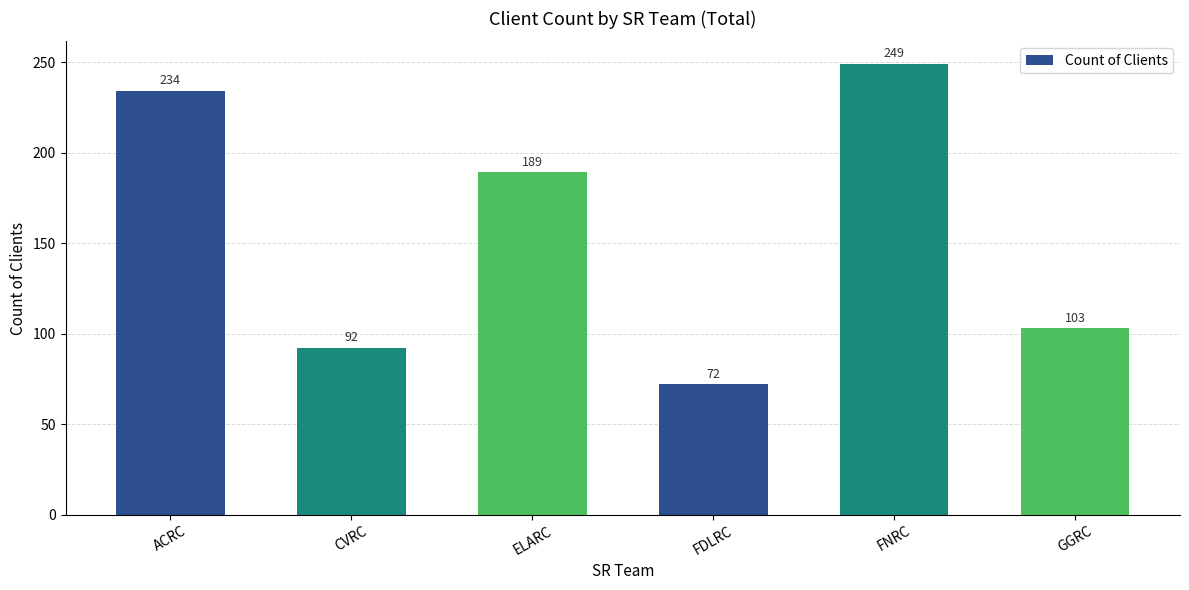

What is the sum of all values?

939